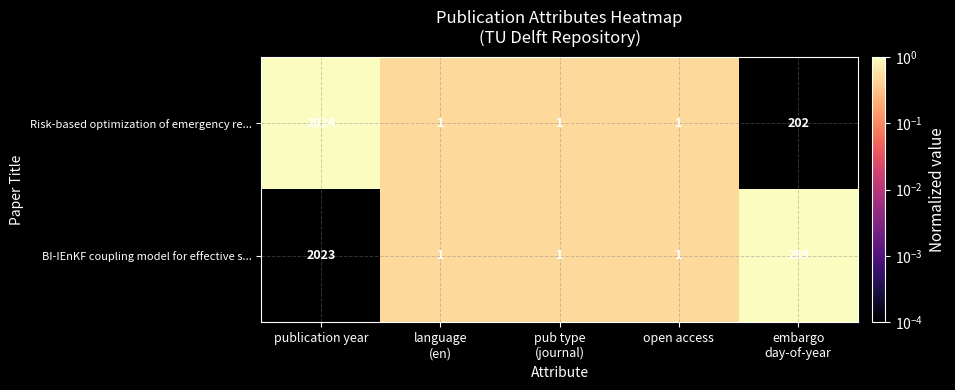

At which category is the sum across all series the highest?

publication year